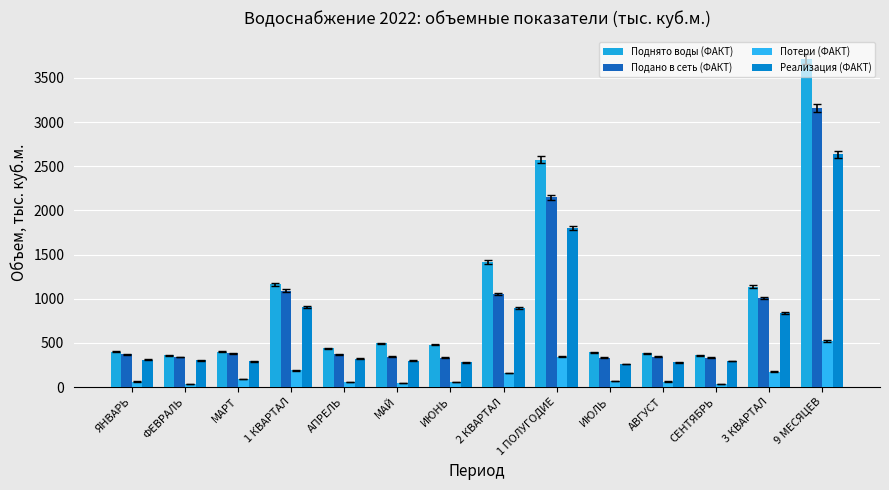

What is the value of the Реализация (ФАКТ) bar at the 6th from the left?

297.5